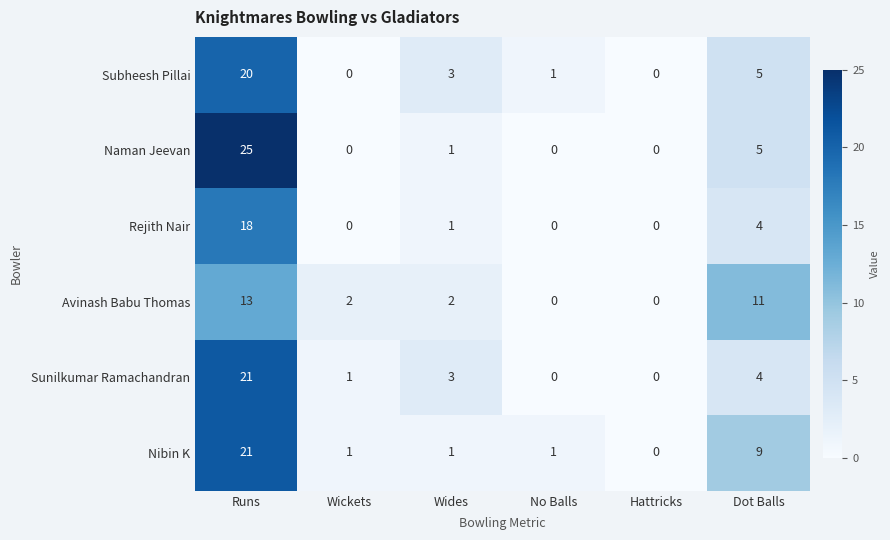

What is the average value of the Naman Jeevan series?

5